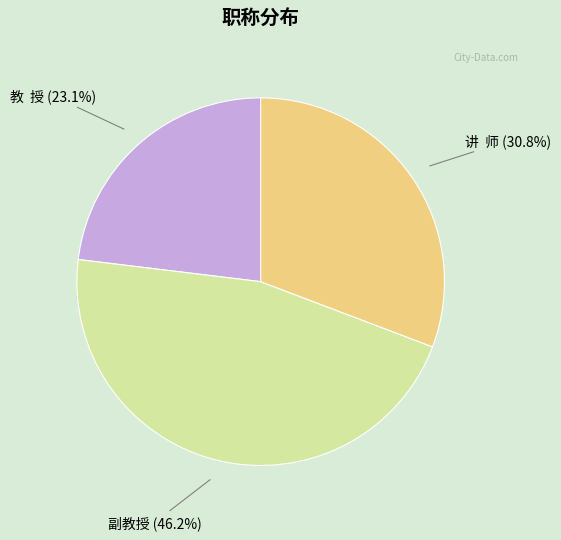

Does any single category account for the majority?

No